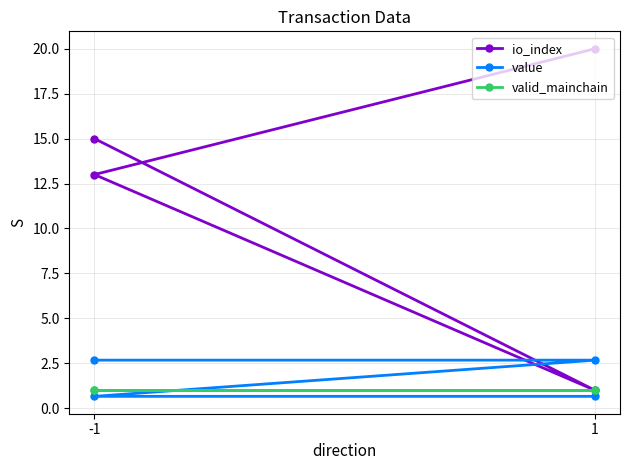

How many io_index values are between 13 and 20?

3